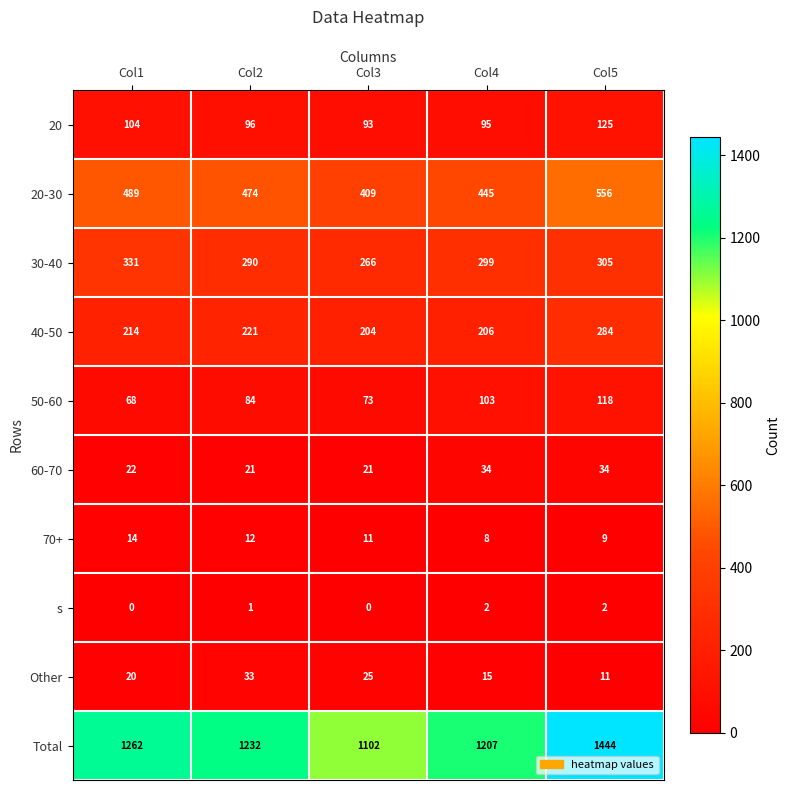

Count the 20-30 values in the range 445 to 489.

3